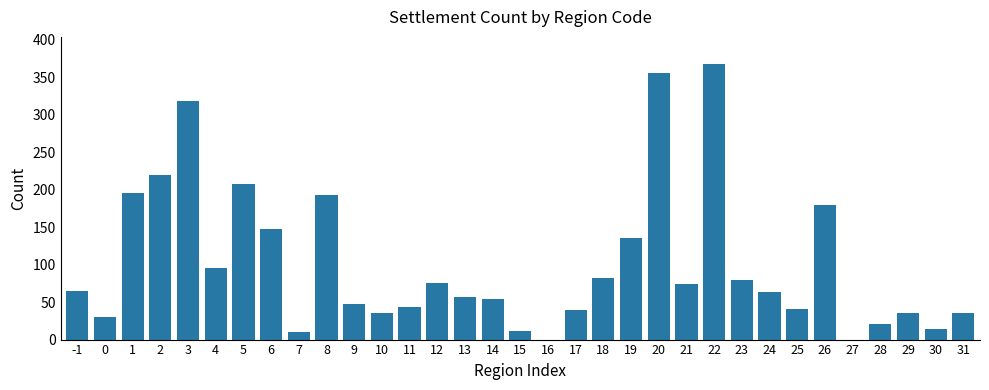

What is the ratio of the value at 5 to the value at 24?

3.3